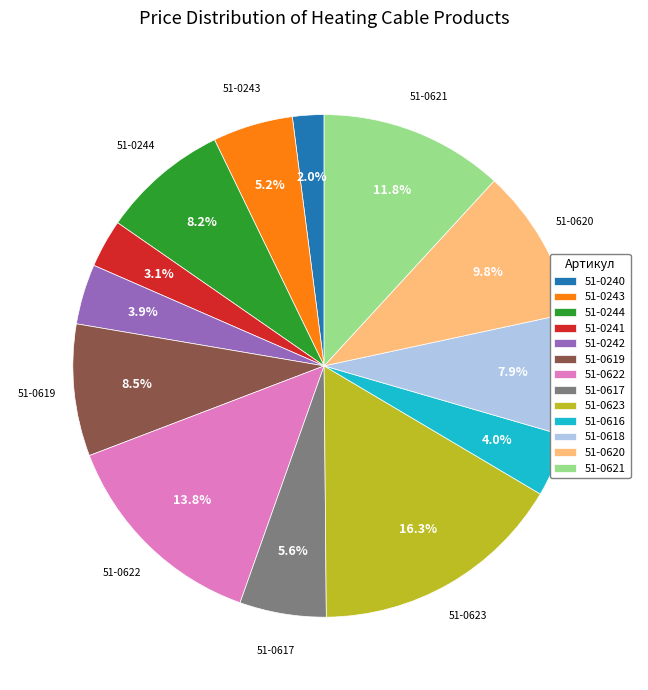

True or false: 51-0618 accounts for 1% of the total.

False